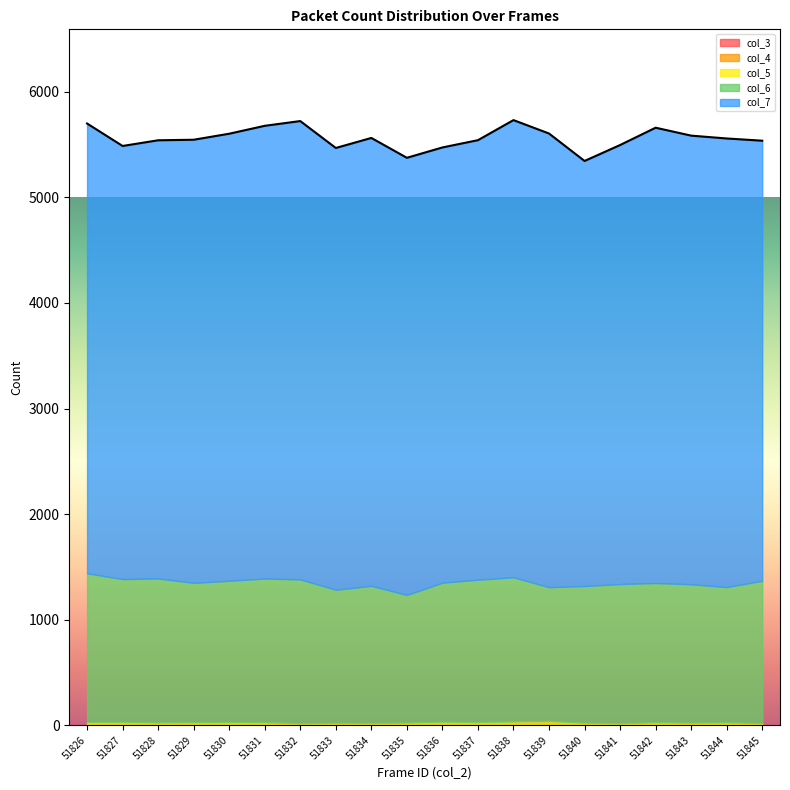

Rank the series by their maximum value, from highest to lowest.

col_7, col_6, col_5, col_3, col_4